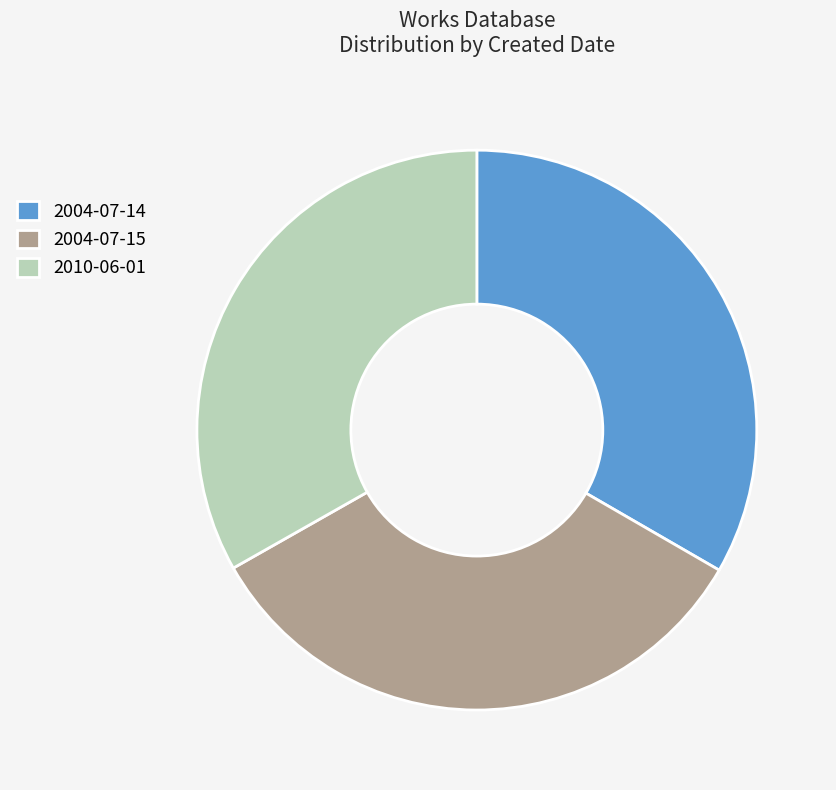

Approximately how many times larger is the value at 2004-07-14 compared to 2010-06-01?

1.0